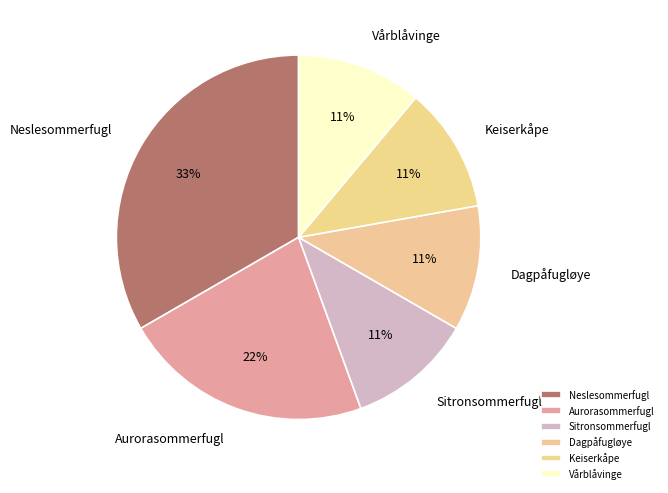

To the nearest percent, what is the average slice percentage?

17%